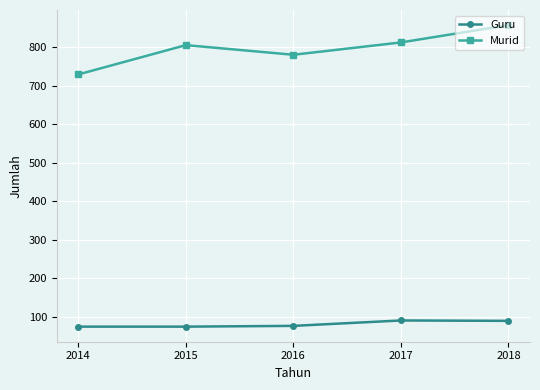

At how many categories does at least one series exceed 659?

5